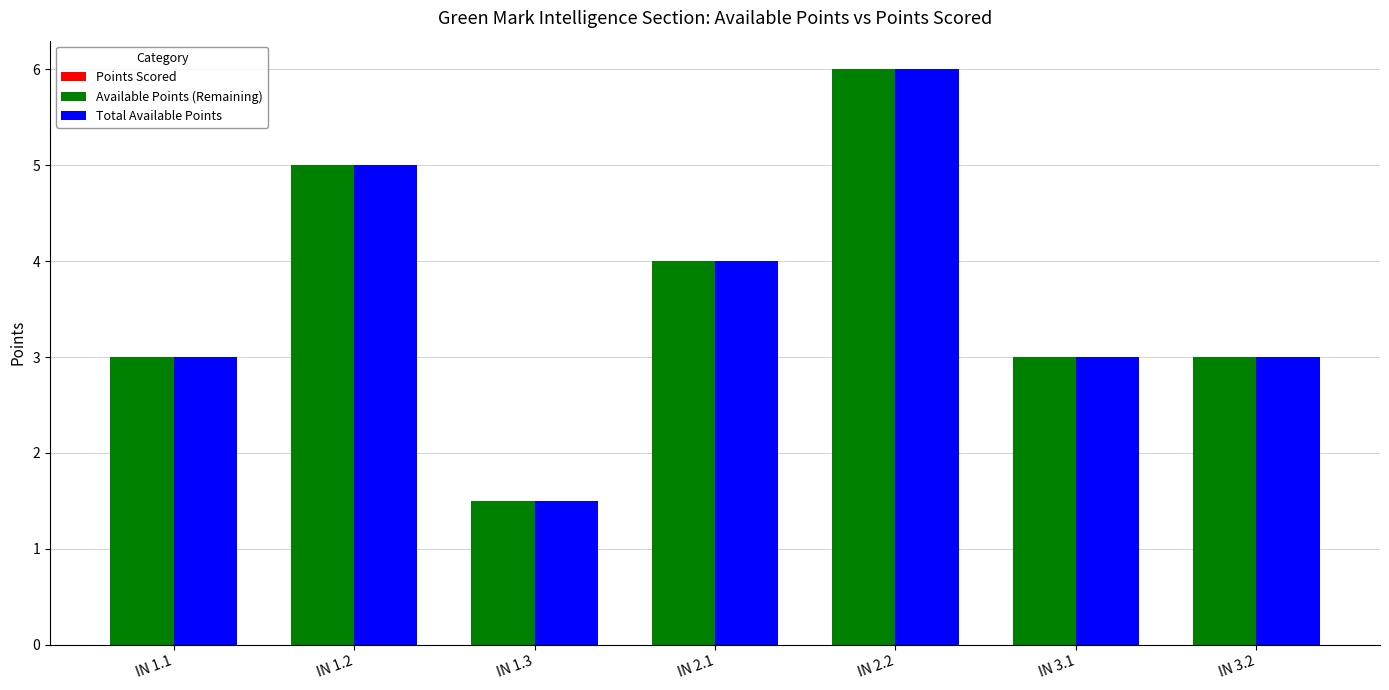

What is the difference between the highest and lowest values at IN 1.1?

0.0